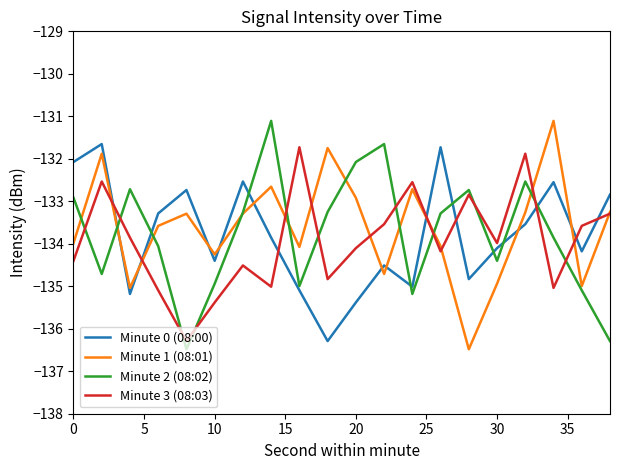

What is the minimum value shown in the chart?

-136.5